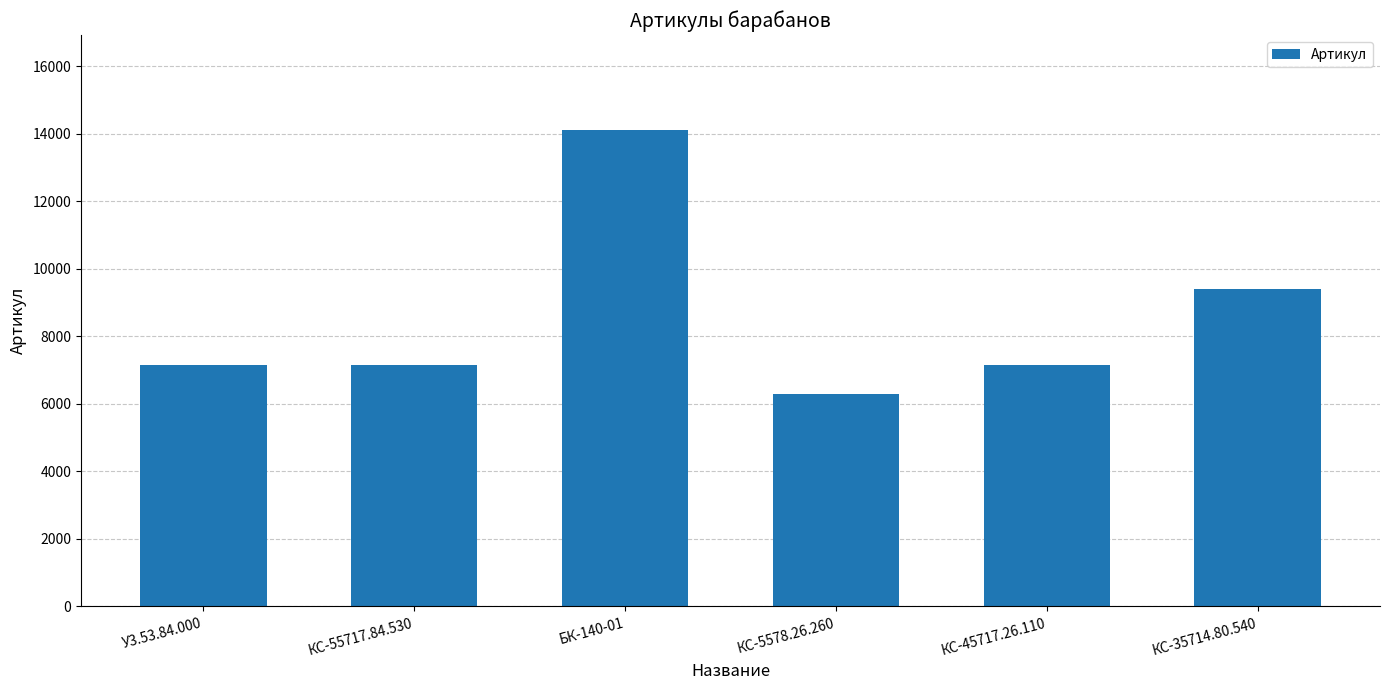

Between КС-5578.26.260 and КС-35714.80.540, which is larger?

КС-35714.80.540